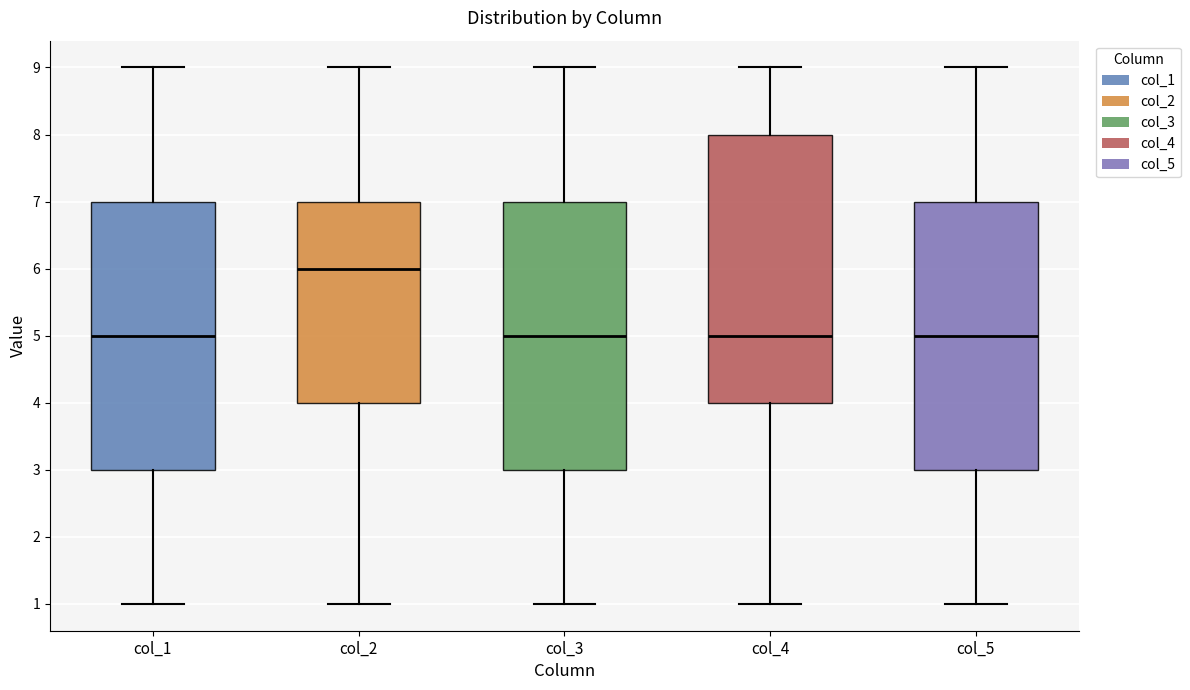

Where does the median line of the box for col_5 sit on the y-axis? The values are not printed on the chart, so give them approximately, as read against the axis.

5